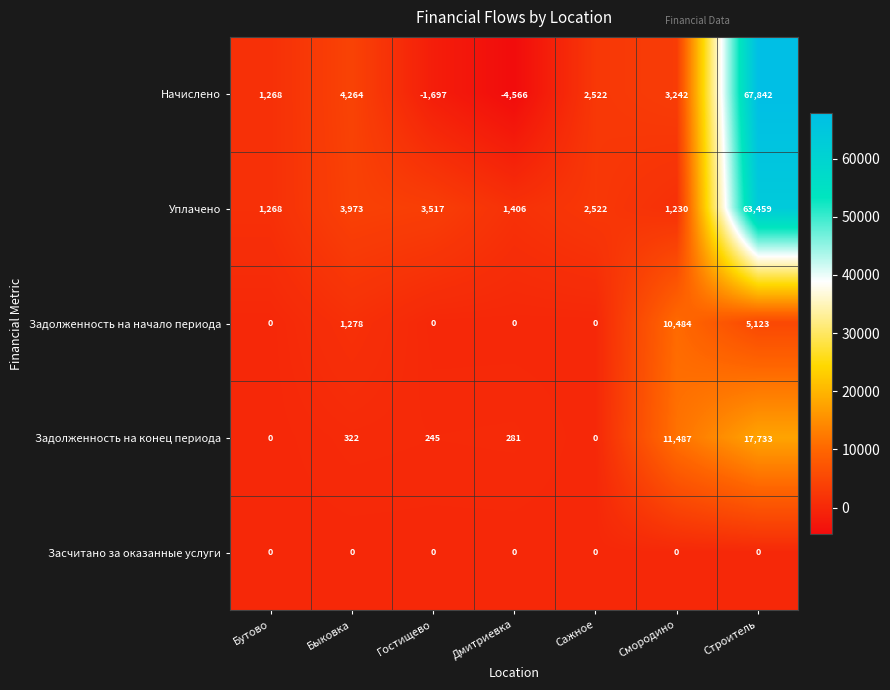

List the labels in order of Уплачено value, smallest first.

Смородино, Бутово, Дмитриевка, Сажное, Гостищево, Быковка, Строитель